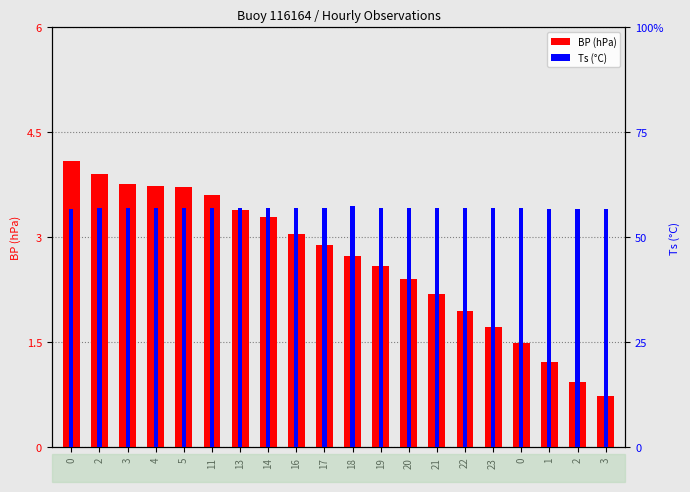

Reading left to right, list all the values displayed in this chart.

BP (hPa): 0=4.1	2=3.9	3=3.8	4=3.7	5=3.7	11=3.6	13=3.4	14=3.3	16=3.0	17=2.9	18=2.7	19=2.6	20=2.4	21=2.2	22=2.0	23=1.7	0=1.5	1=1.2	2=0.9	3=0.7
Ts (°C): 0=56.7	2=57.0	3=57.0	4=57.0	5=57.0	11=57.0	13=57.0	14=57.0	16=57.0	17=57.0	18=57.3	19=57.0	20=57.0	21=57.0	22=57.0	23=57.0	0=57.0	1=56.7	2=56.7	3=56.7